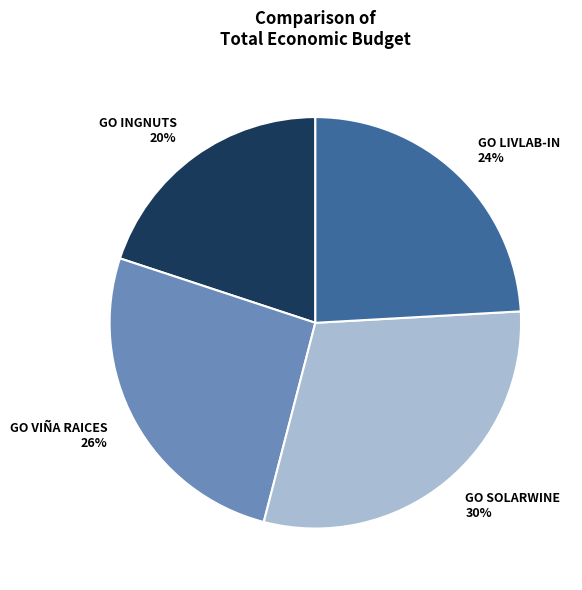

To the nearest percent, what is the combined percentage of GO LIVLAB-IN and GO SOLARWINE?

54%